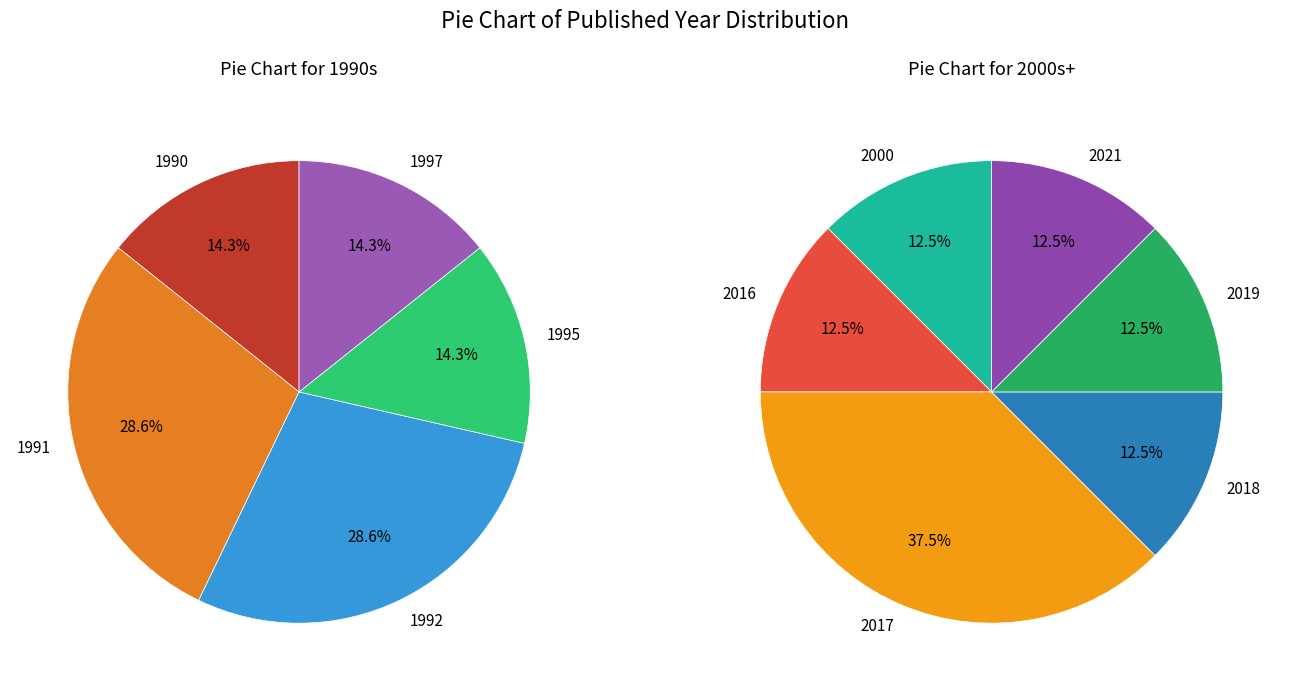

True or false: 1992 accounts for 28% of the total.

False